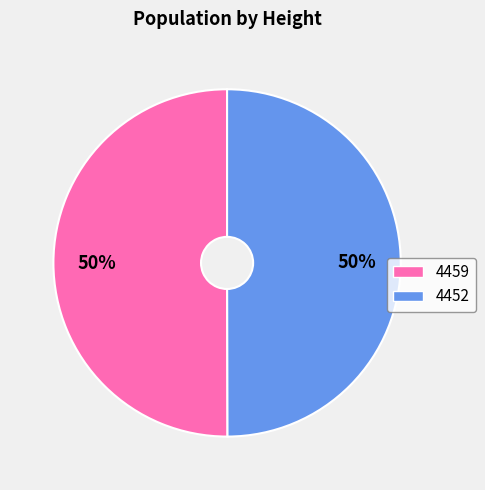

Approximately how many times larger is the value at 4459 compared to 4452?

1.0